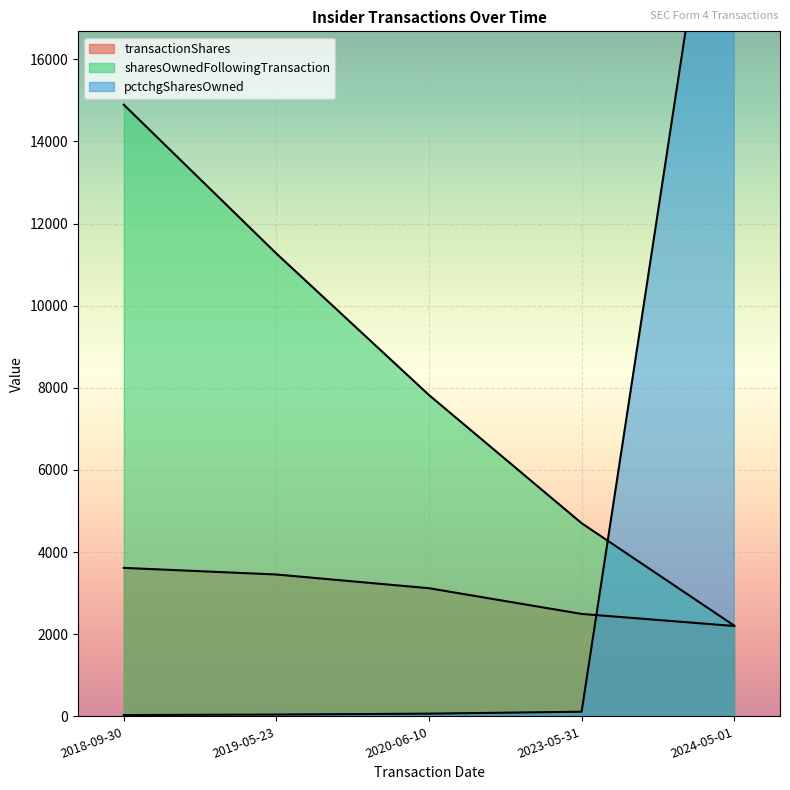

What is the label of the 1st point from the right?

2024-05-01